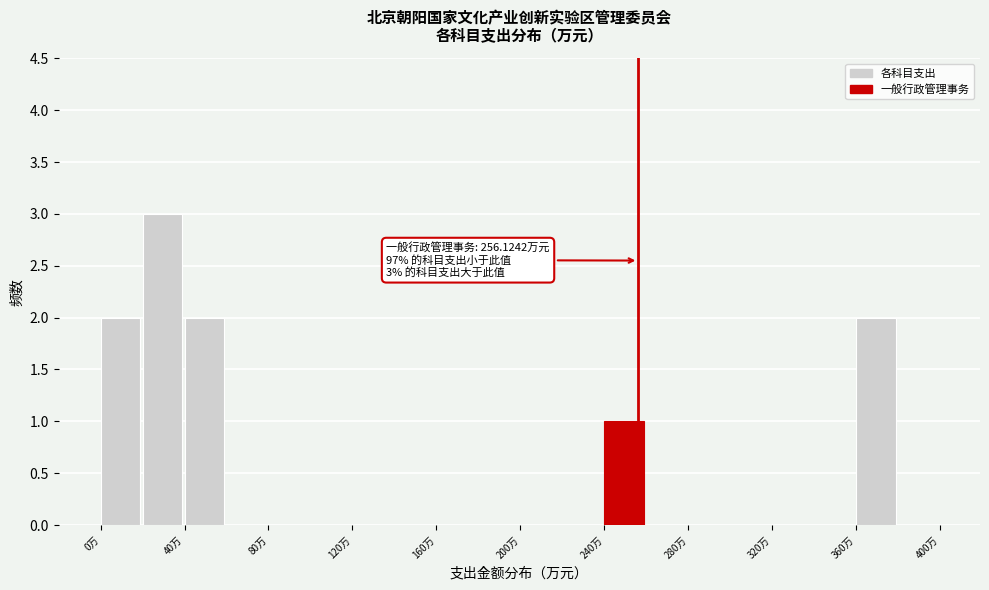

Which range on the x-axis has the tallest bar?

20 to 40